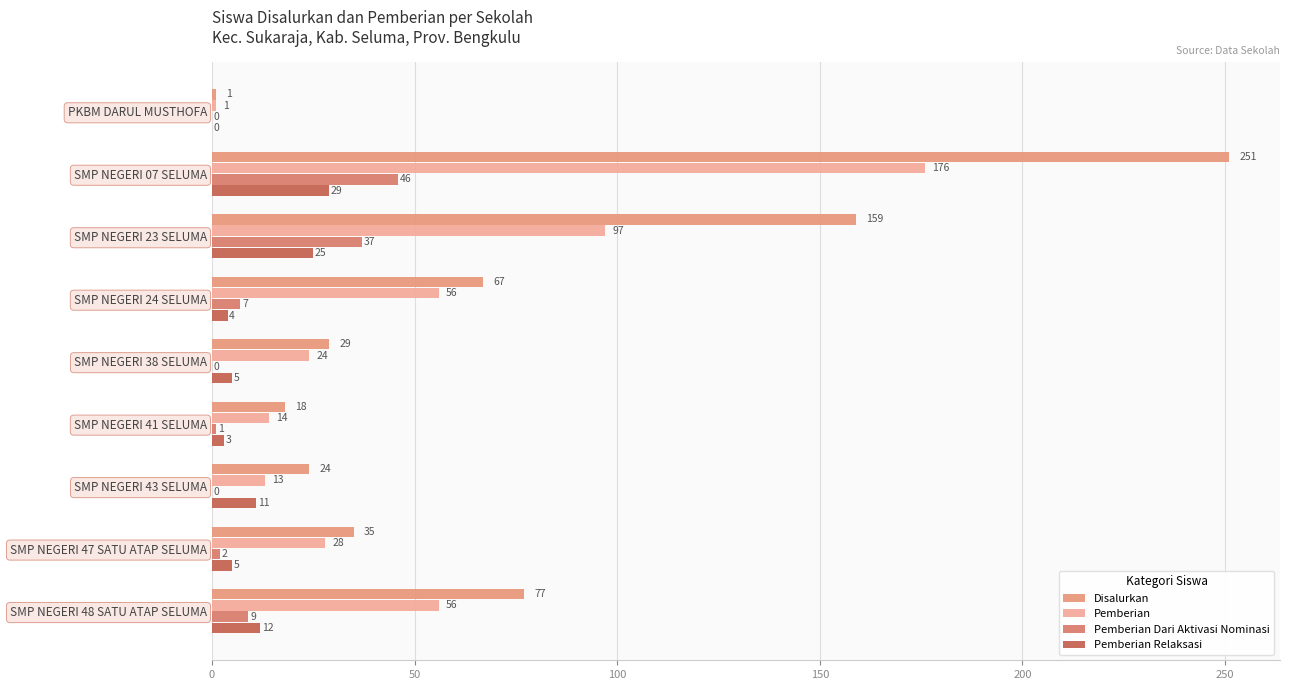

How many positive values does the Pemberian Dari Aktivasi Nominasi series have?

6